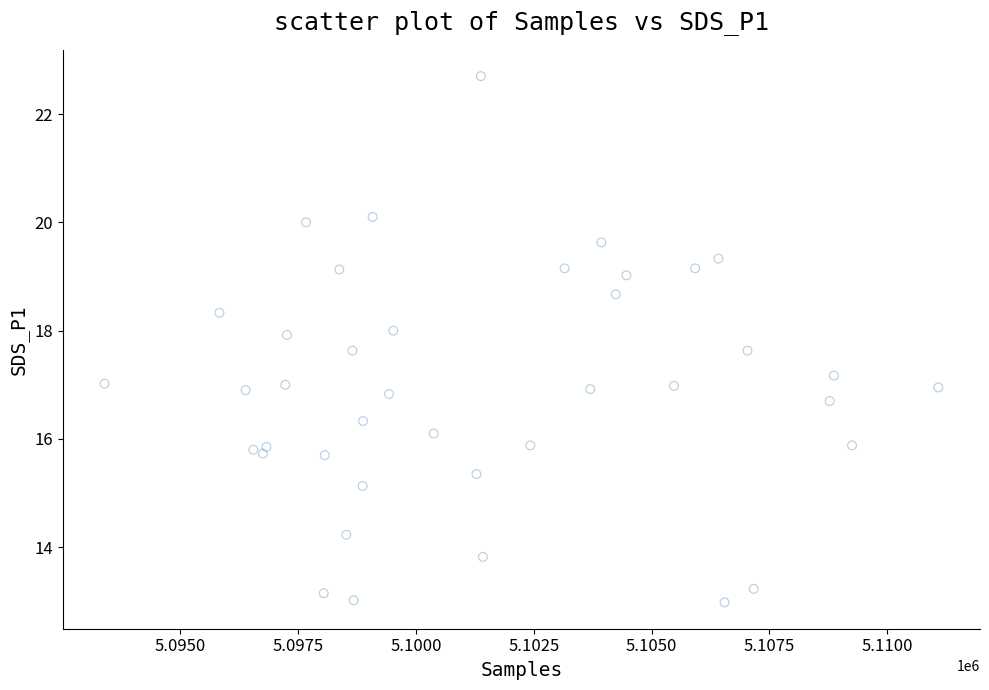

What is the range of Y values (max minus min)?

9.7